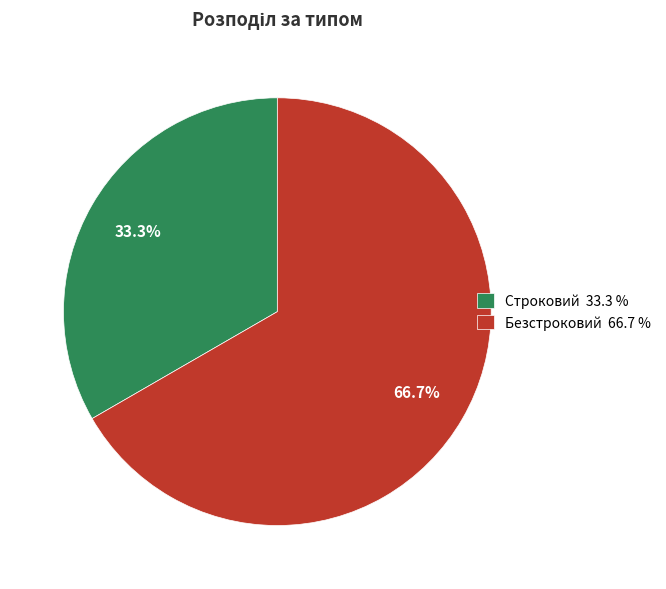

Rank the categories by value from highest to lowest.

Безстроковий, Строковий